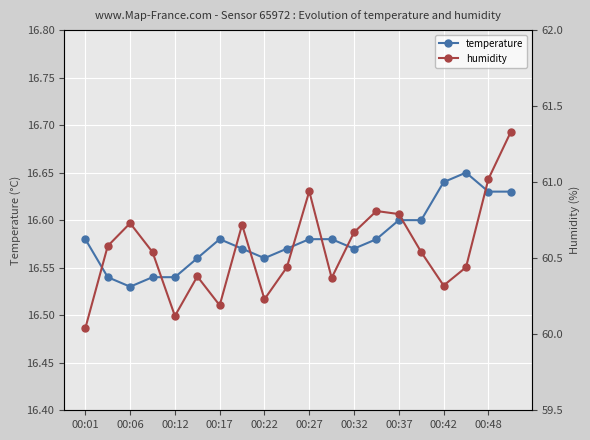

At 11, list the series in order from smallest to largest.

temperature, humidity